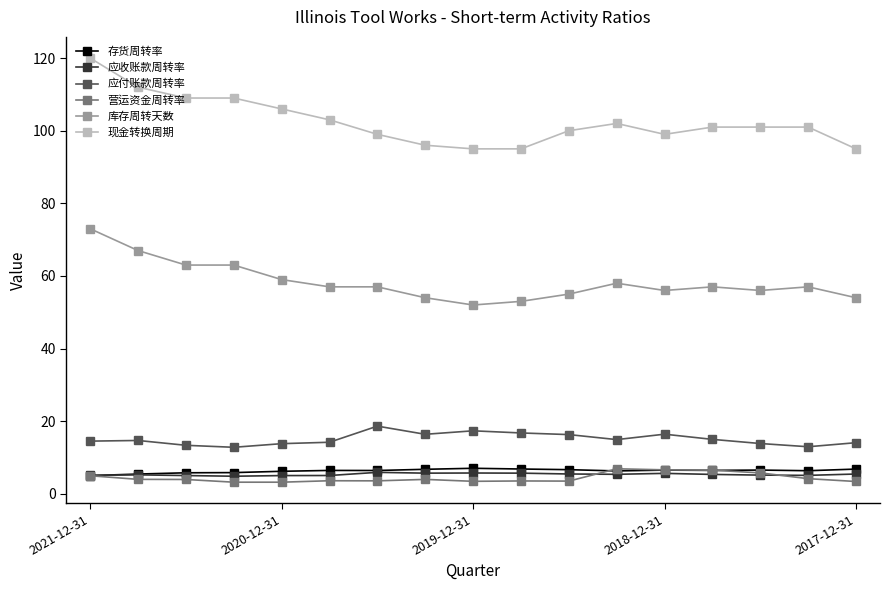

What is the value of the 现金转换周期 point at the 2nd from the left?

112.0